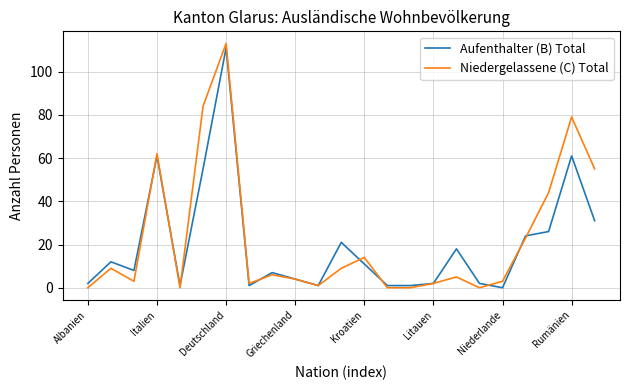

Which series has the largest range (max minus min)?

Niedergelassene (C) Total